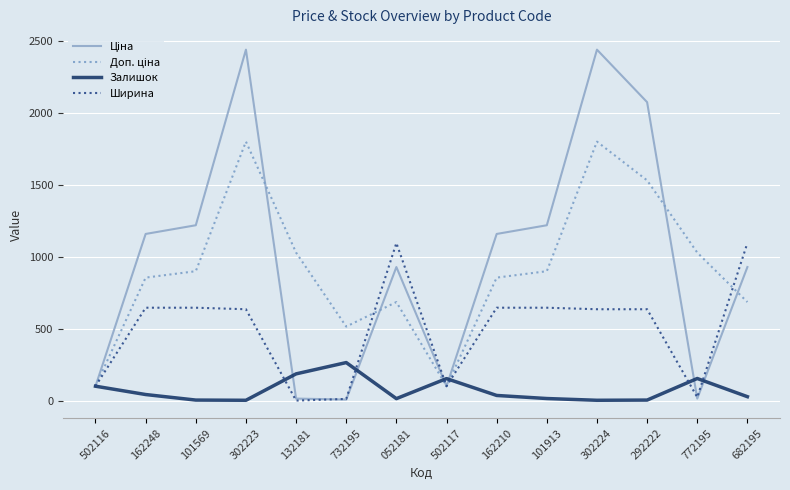

The Залишок series shows 152.9 at 502117. True or false?

True